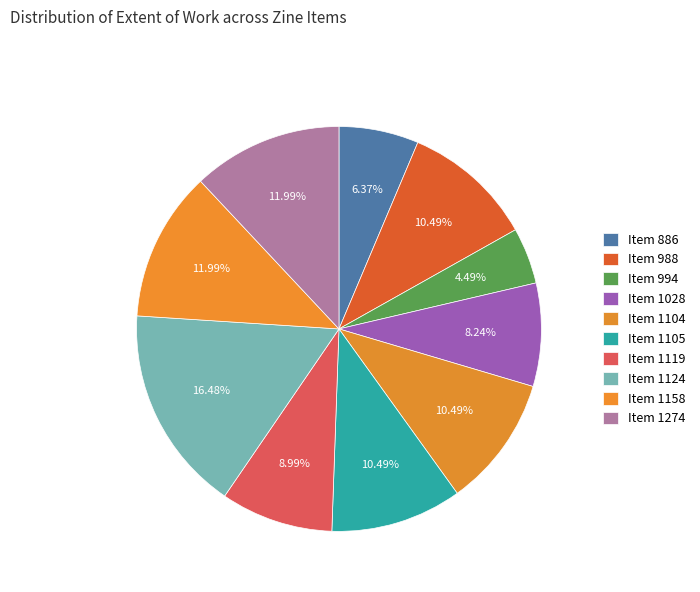

How many segments does this pie chart have?

10